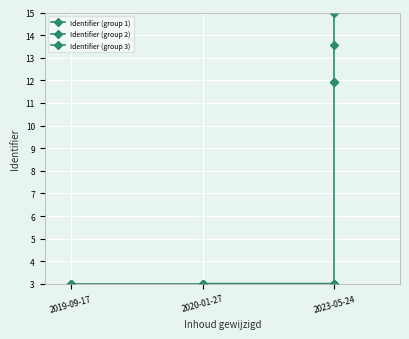

Between 2020-01-27 and 2019-09-17, which is larger?

2020-01-27